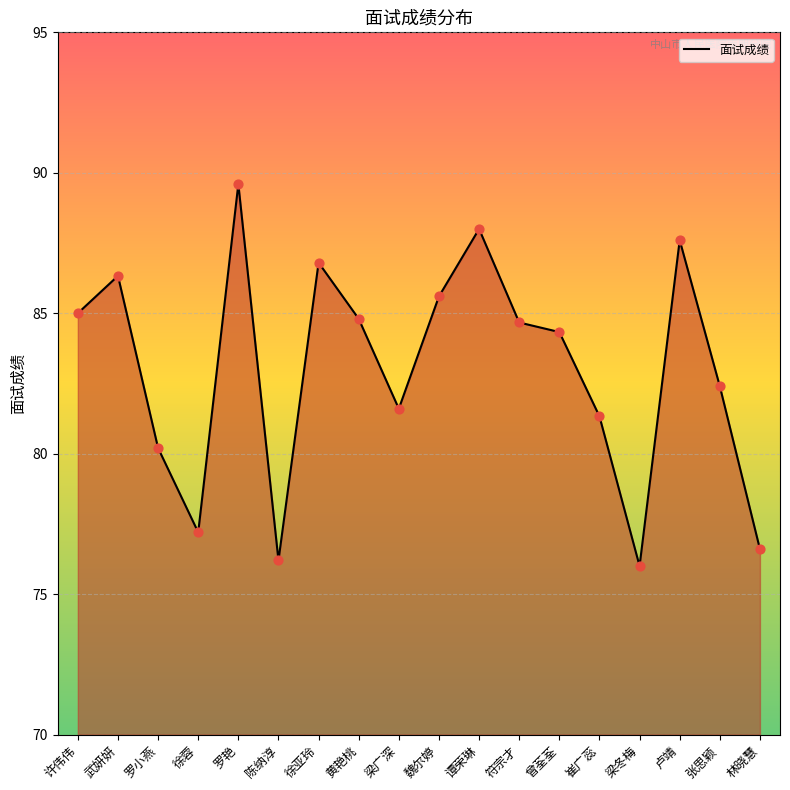

What is the change in value from 曾荃荃 to 林晓慧?

-7.7